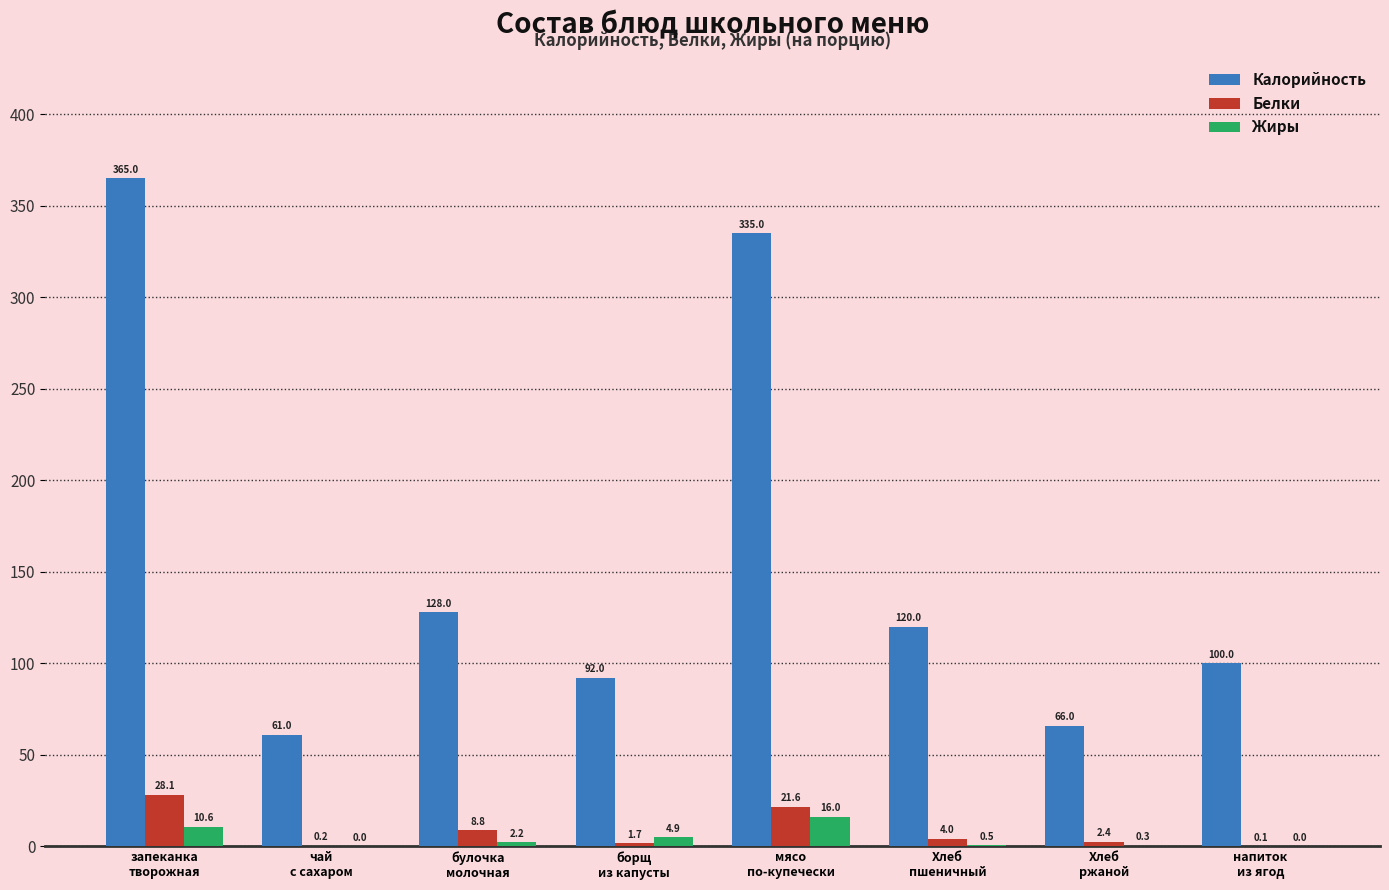

How many groups of bars are there?

8